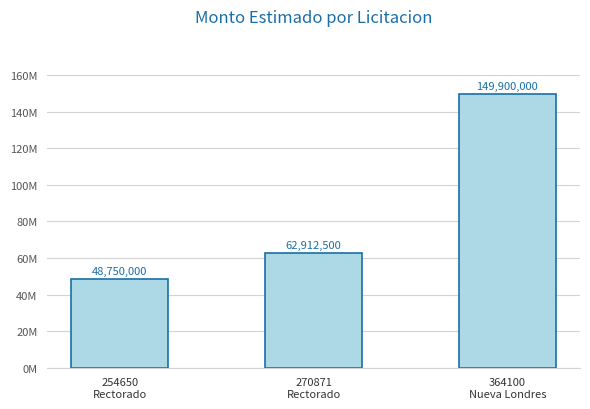

Which label corresponds to the smallest value in the chart?

254650
Rectorado